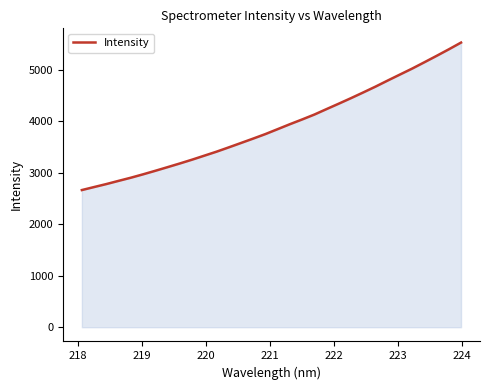

What is the smallest value displayed?

2663.4